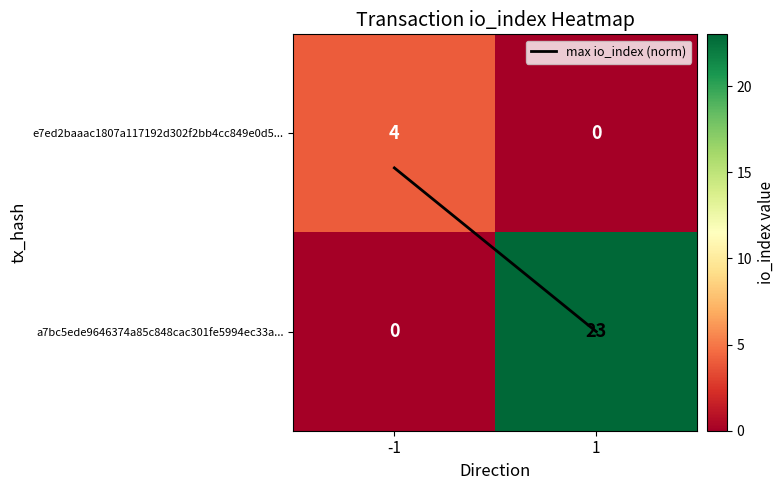

Rank the series by their average value, from highest to lowest.

a7bc5ede9646374a85c848cac301fe5994ec33a..., e7ed2baaac1807a117192d302f2bb4cc849e0d5...